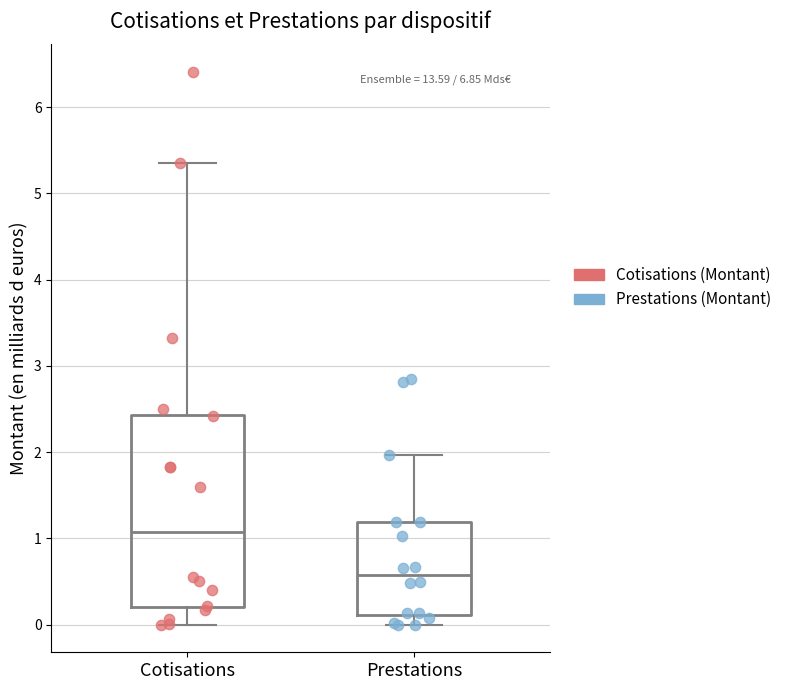

Comparing the boxes themselves (not the whiskers), which one is the tallest?

Cotisations